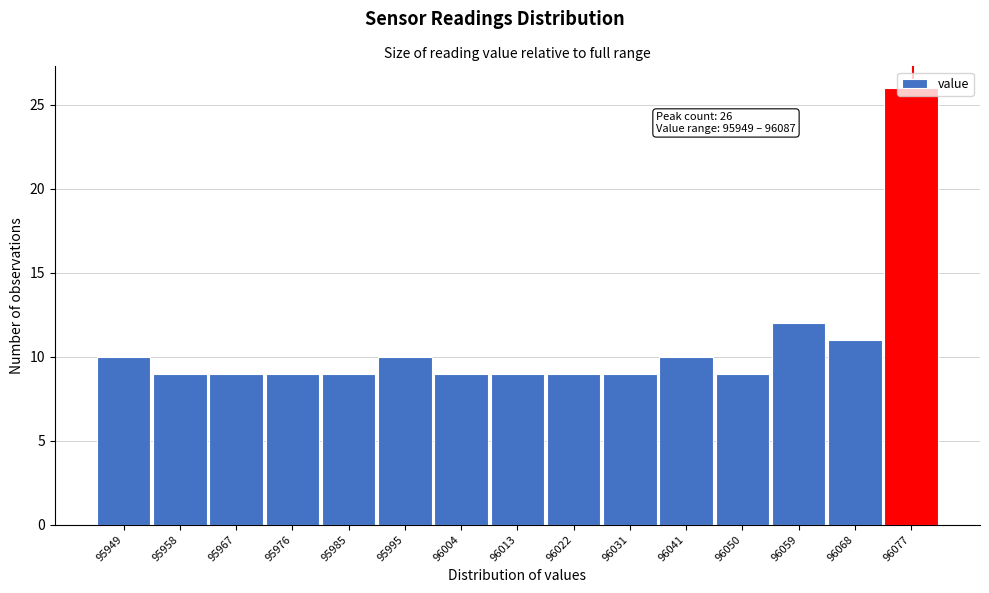

What is the ratio of the value at 96068 to the value at 96022?

1.2